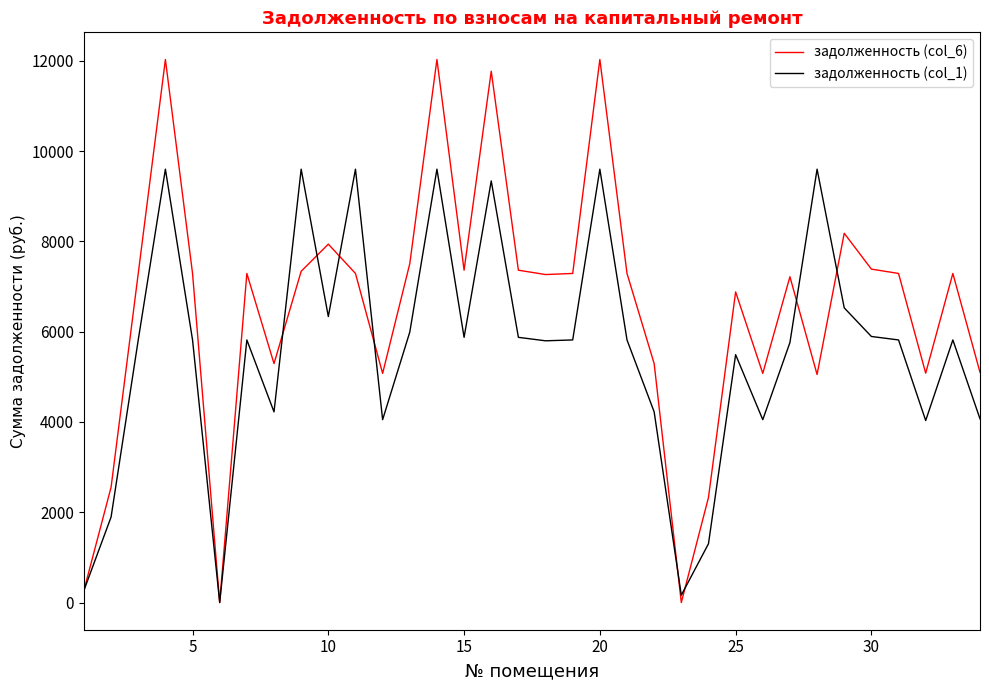

Which series has the largest total across all categories?

задолженность (col_6)